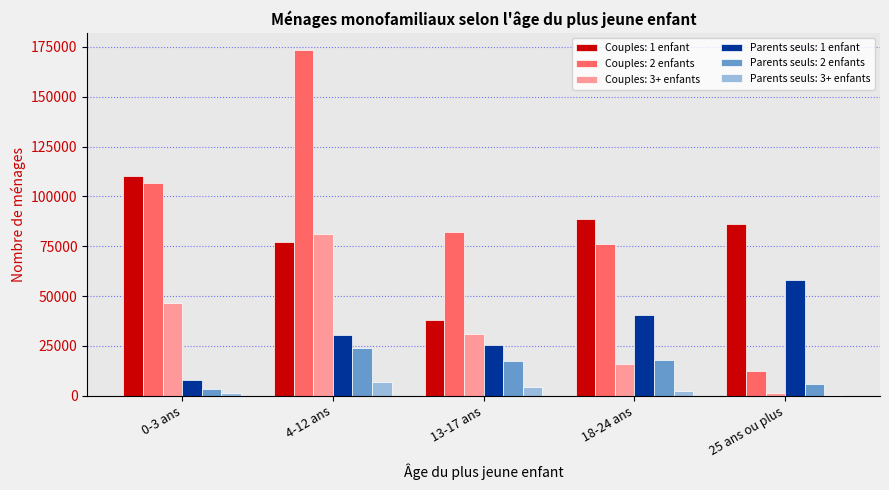

What is the sum of all Parents seuls: 3+ enfants values?

15521.5